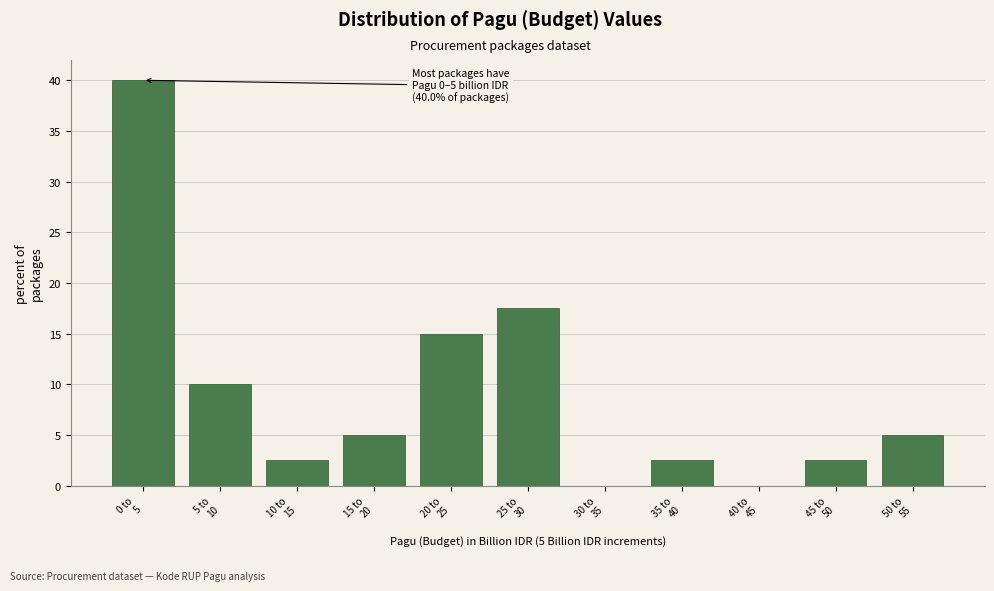

What is the greatest value displayed?

40.0